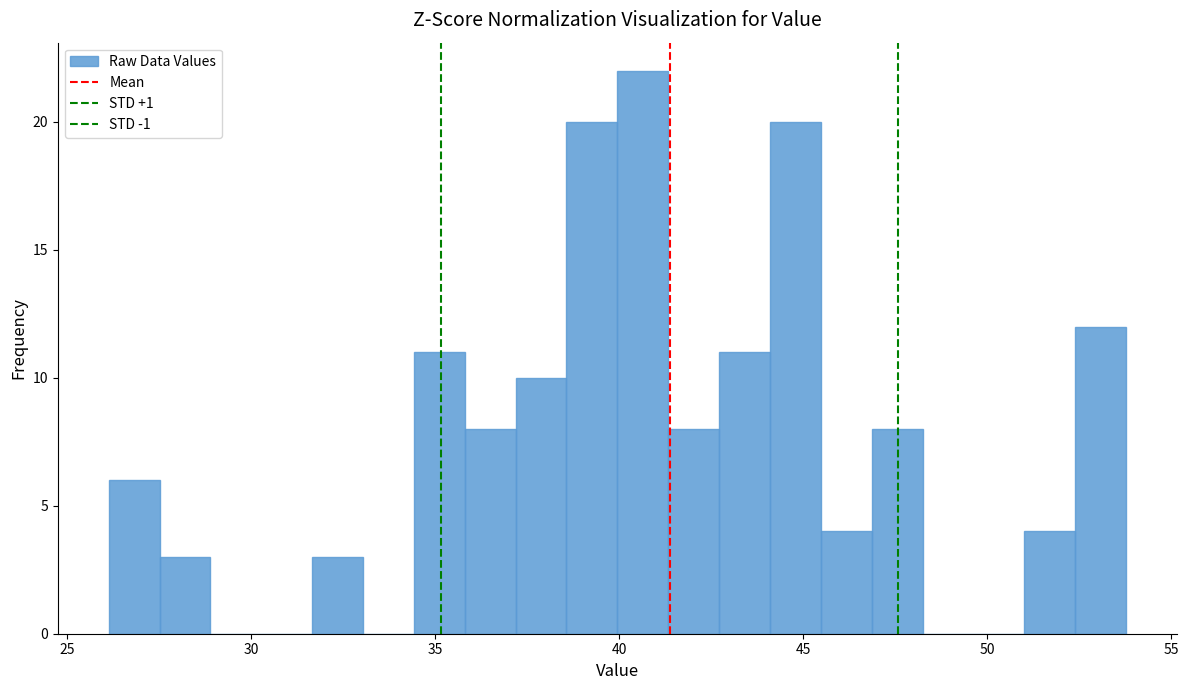

Read against the x-axis, roughly where is the centre of the tallest bar?

40.5